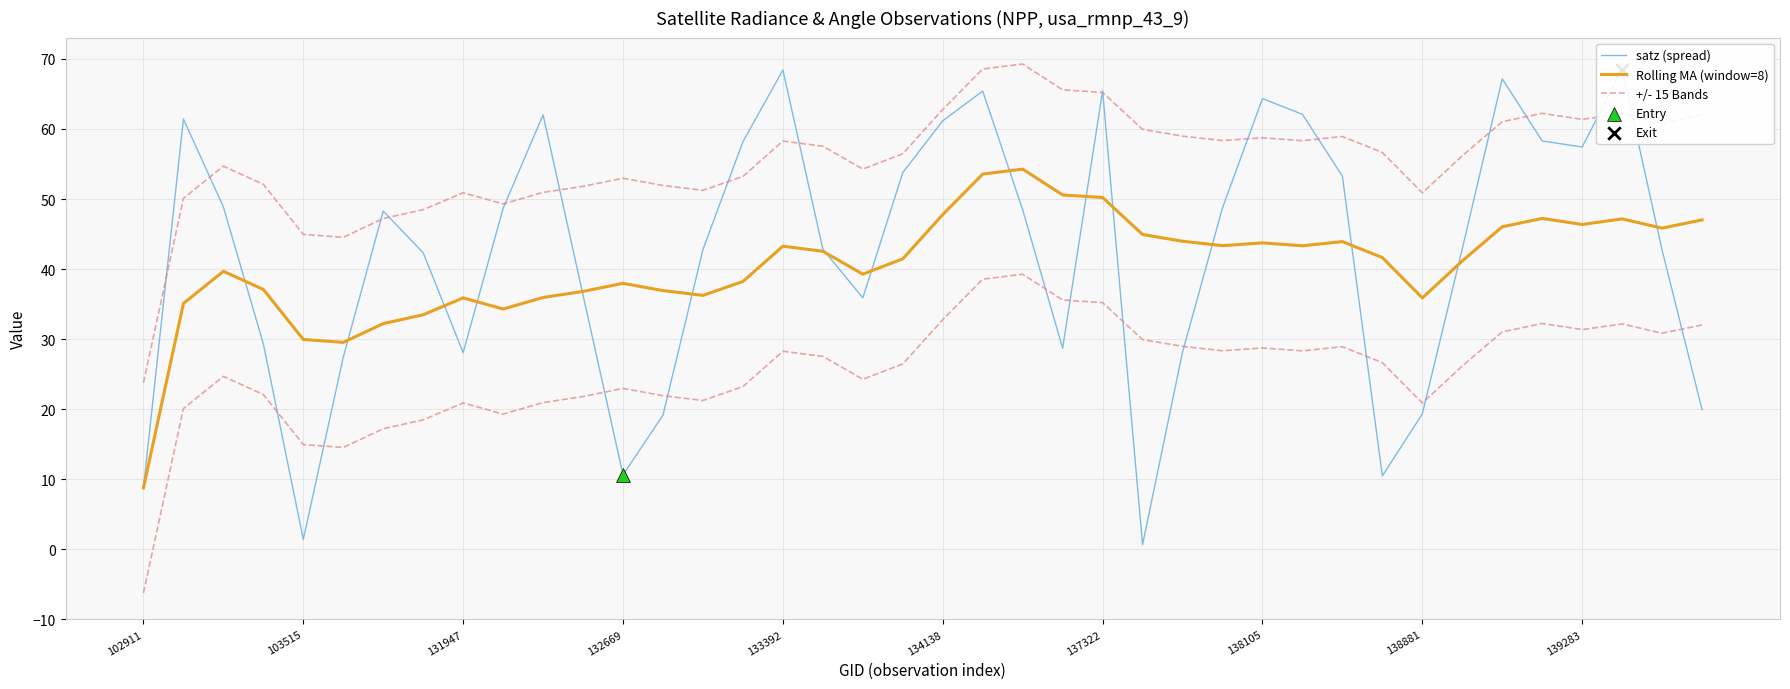

What are all the series names shown in the legend?

satz (spread), Rolling MA (window=8), +/- 15 Bands